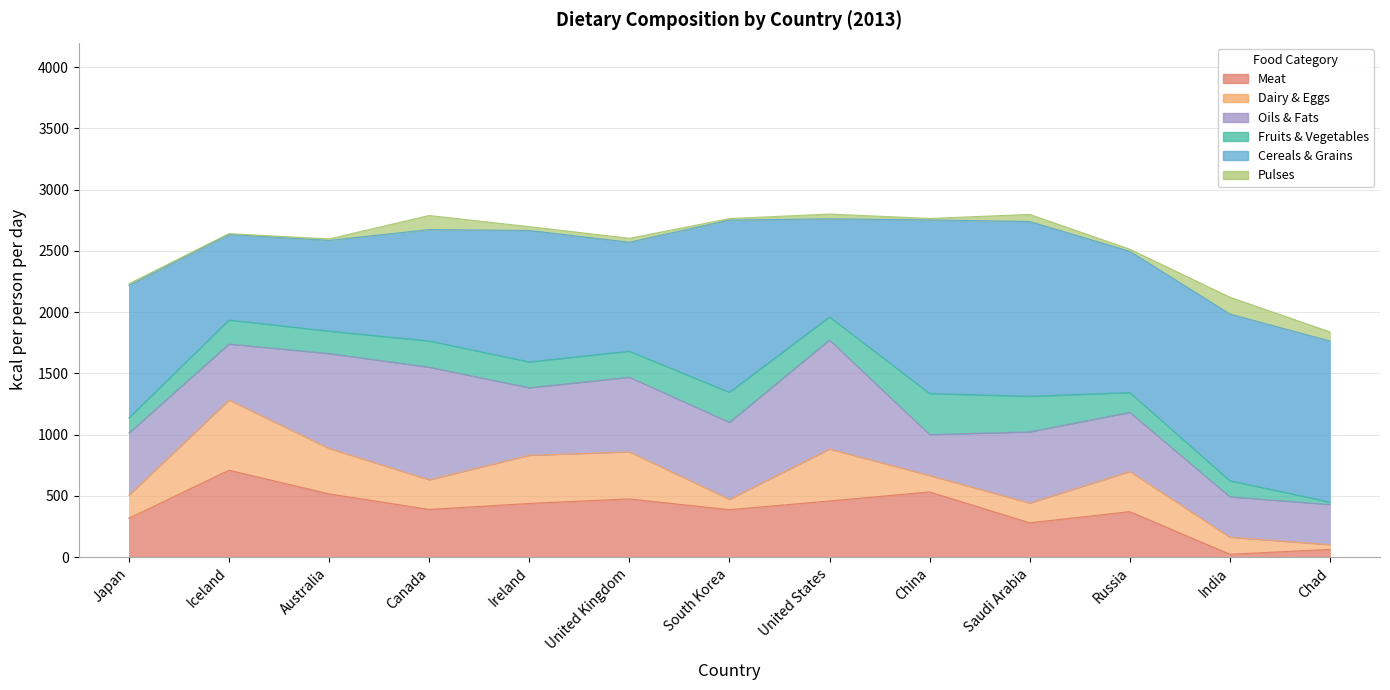

Rank the categories by Fruits & Vegetables value from lowest to highest.

Chad, Japan, India, Russia, Australia, United States, Iceland, Ireland, United Kingdom, Canada, South Korea, Saudi Arabia, China